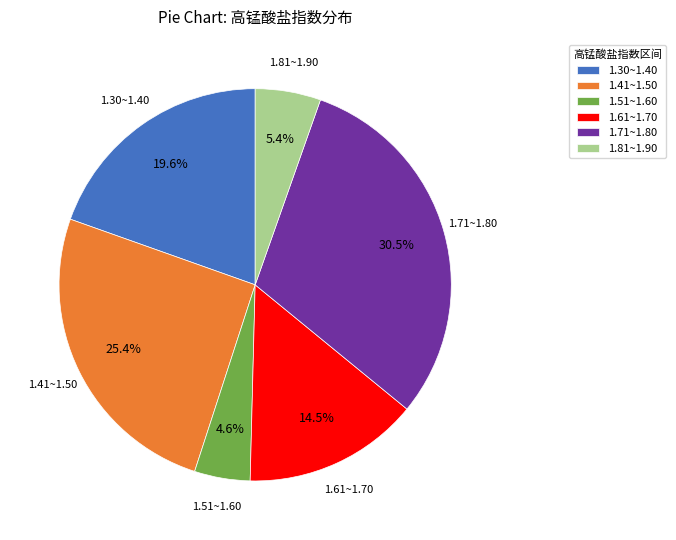

Which category has the smallest portion of the pie?

1.51~1.60